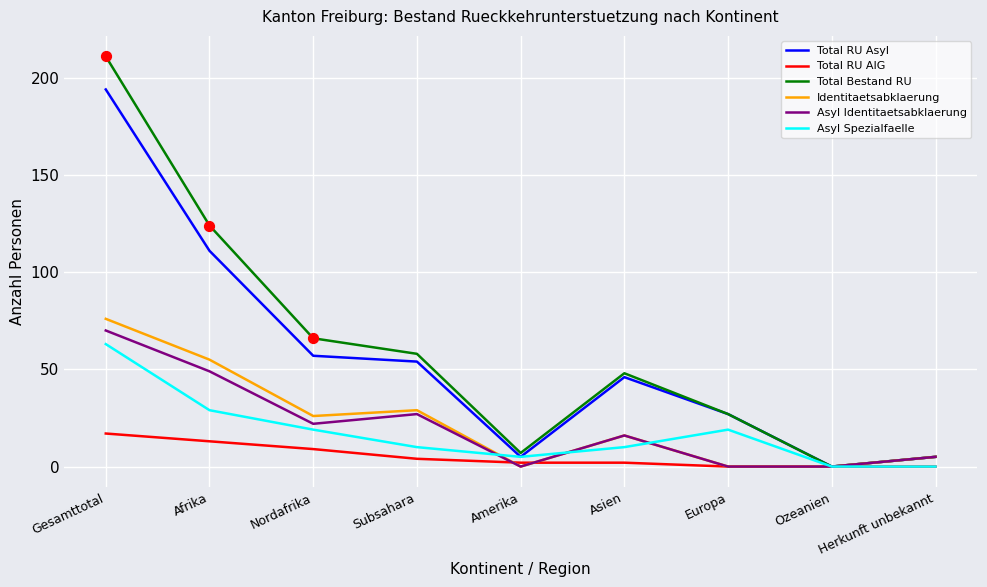

At which category is the sum across all series the highest?

Gesamttotal